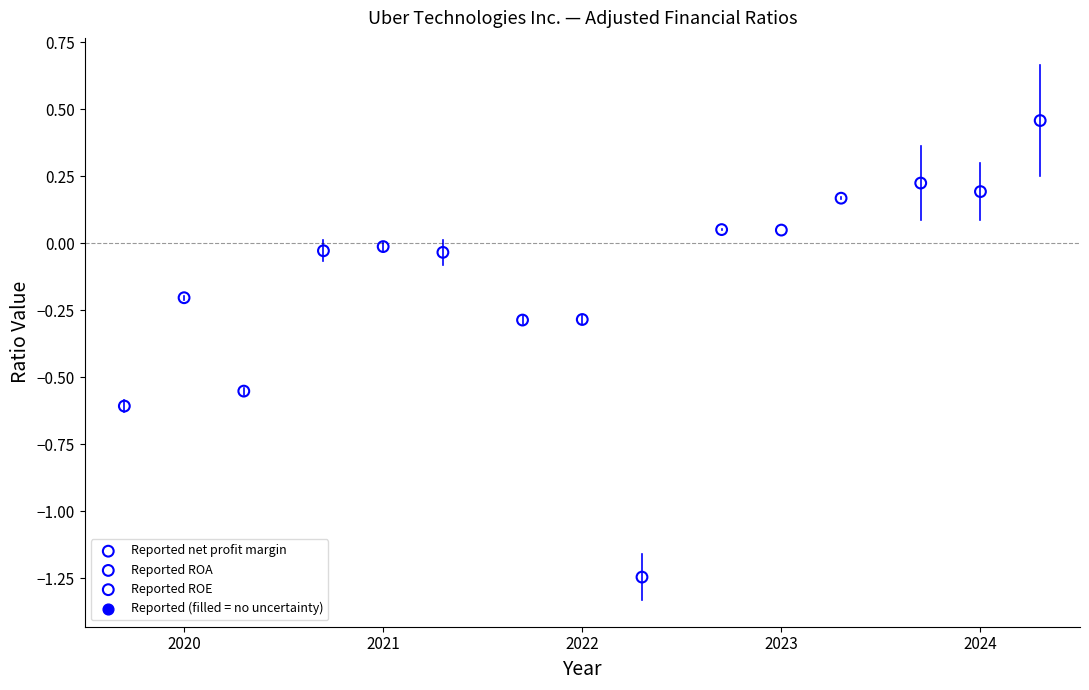

Which series contains the lowest Y value?

Reported ROE